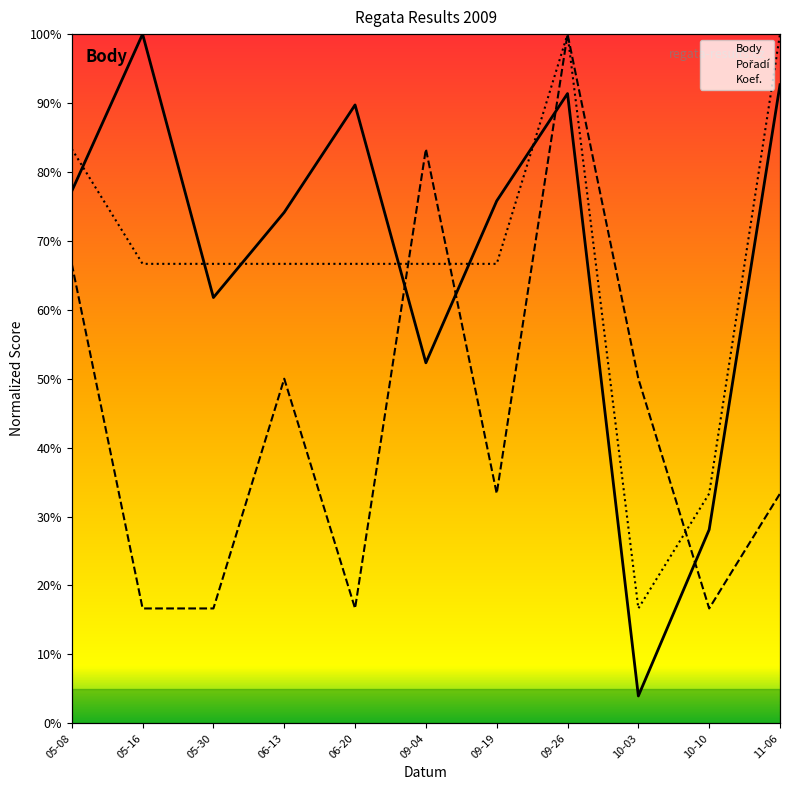

What is the average value of the Koef. series?

66.7